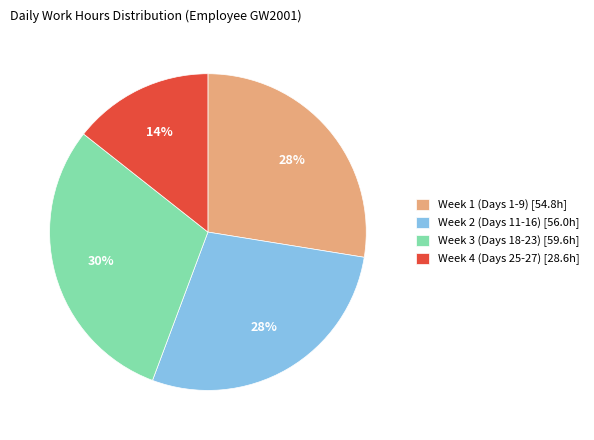

Does Week 3 (Days 18-23) [59.6h] represent more than half of the total?

No